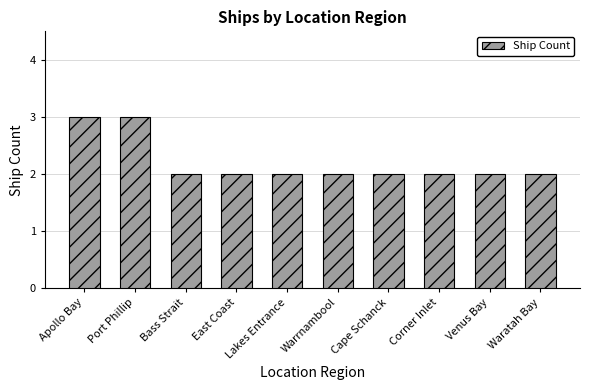

True or false: the data shows 3 at East Coast.

False